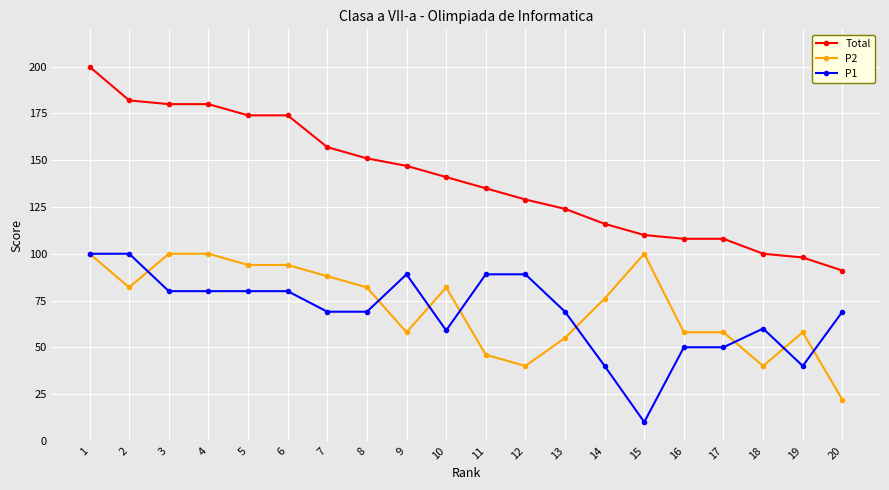

Does the chart have visible grid lines?

Yes